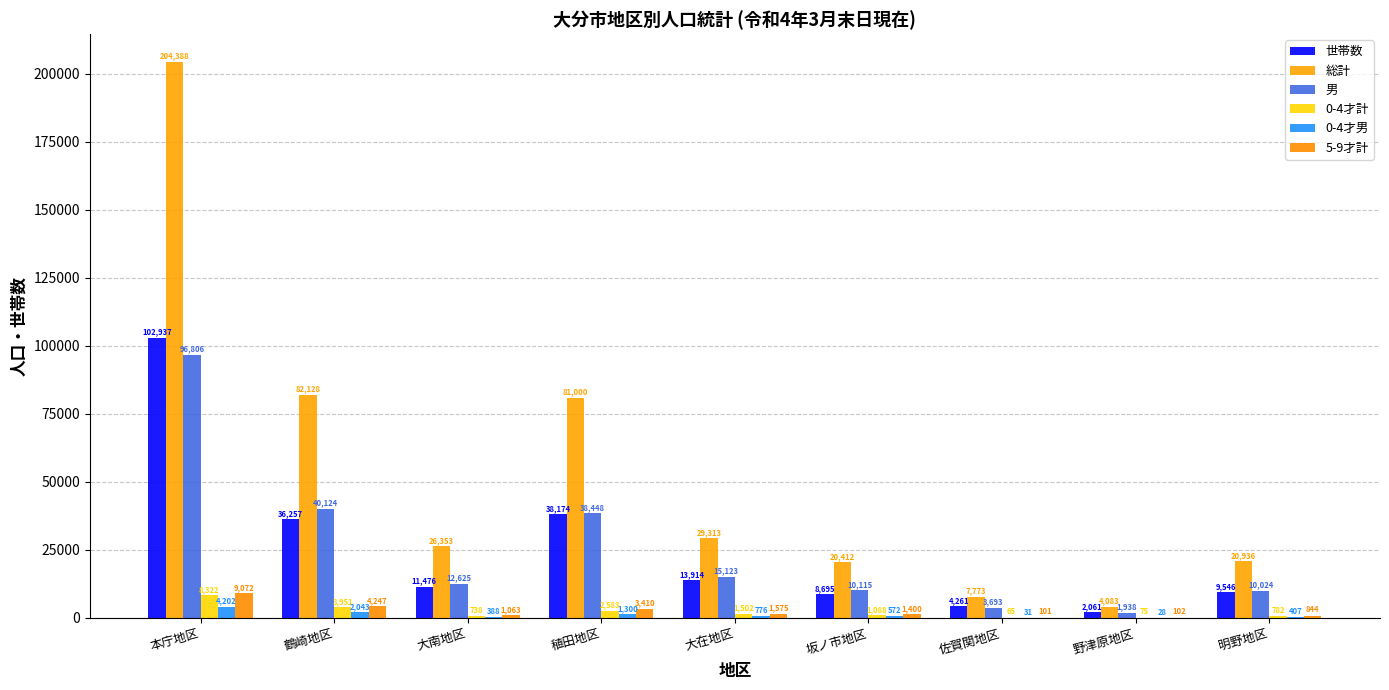

At how many categories does at least one series exceed 108162?

1